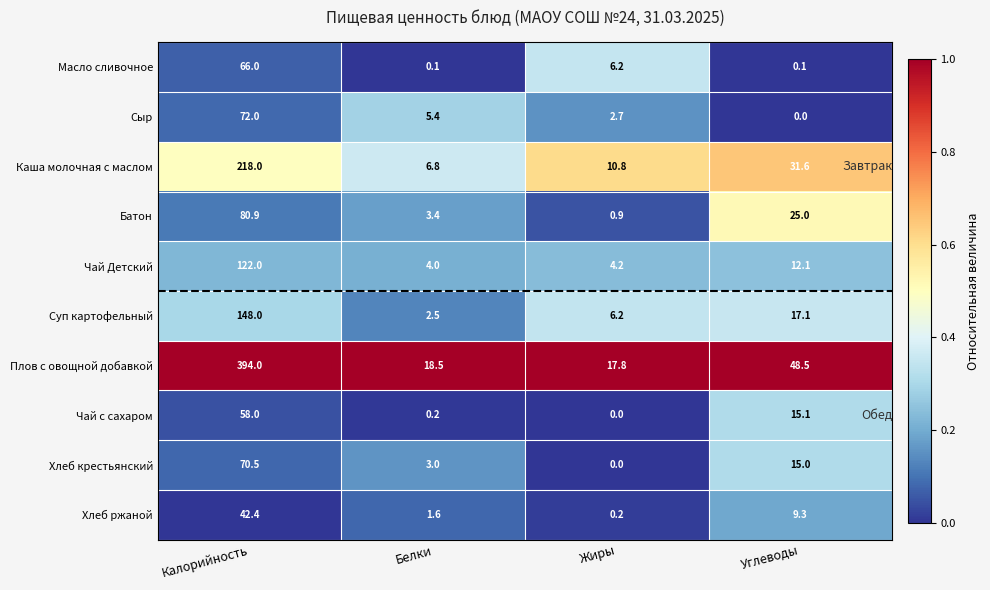

Is it true that Хлеб ржаной equals 16.5 at Углеводы?

False